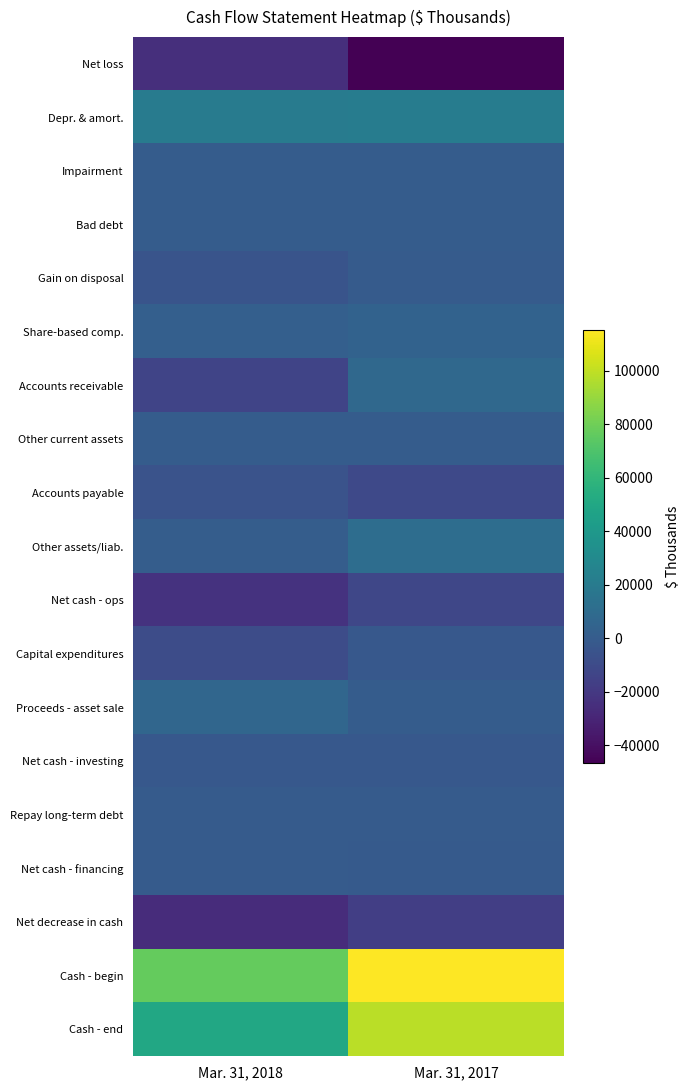

What is the total value across all series at Mar. 31, 2017?

164773